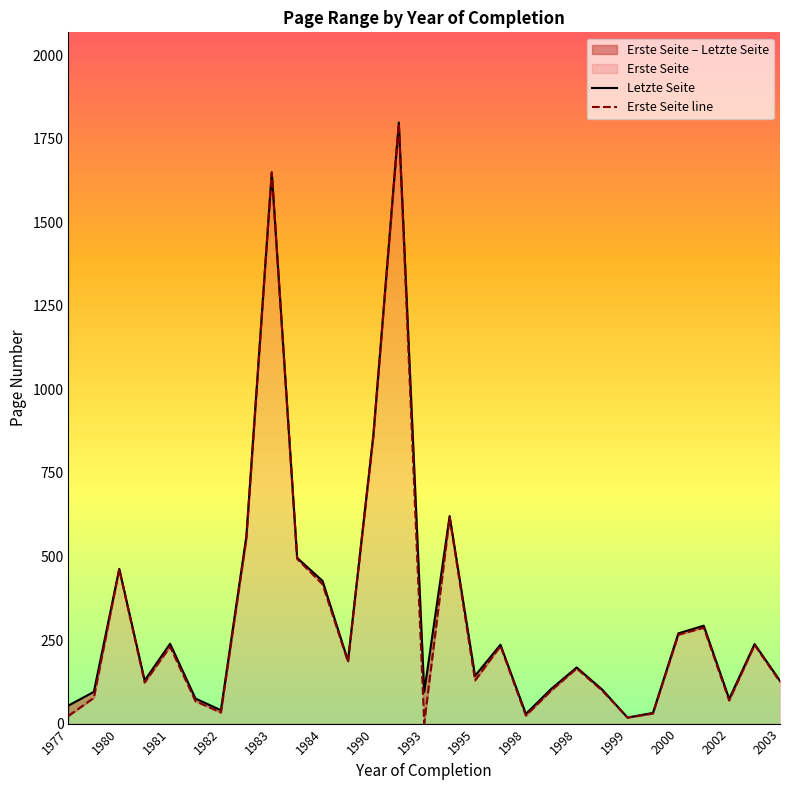

What is the difference between the maximum and minimum values in the Erste Seite series?

1794